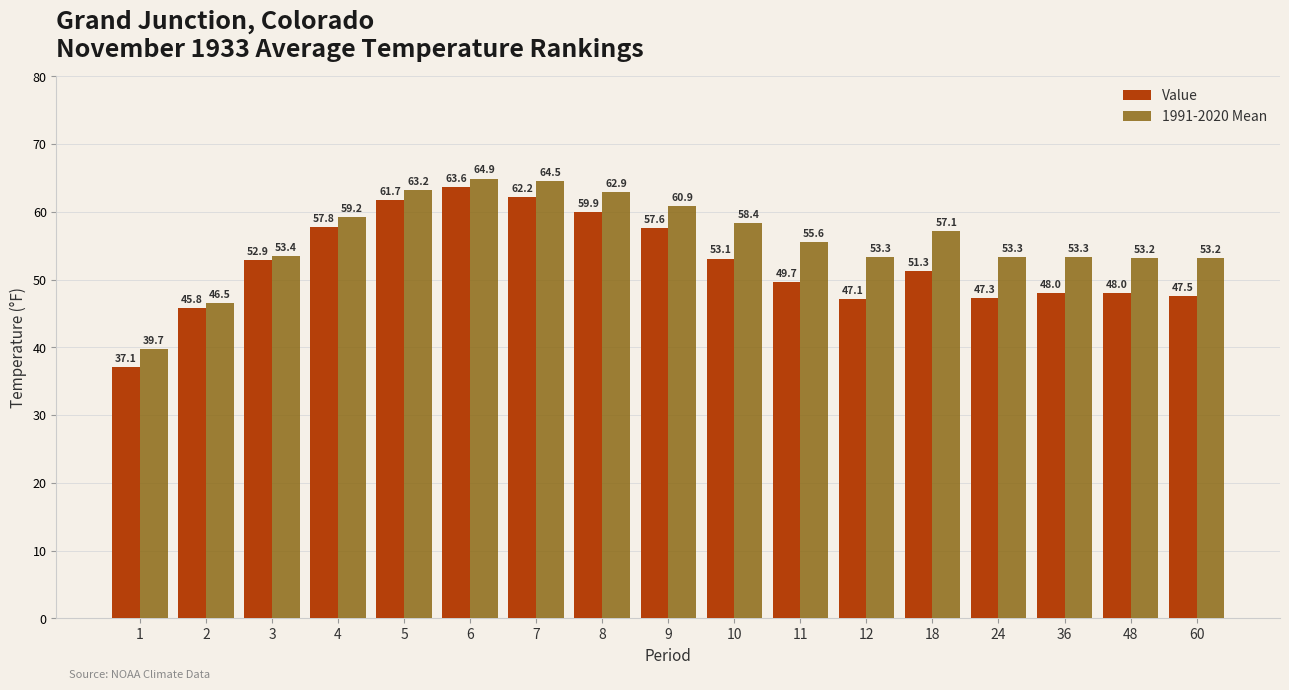

At which category is the sum across all series the highest?

6